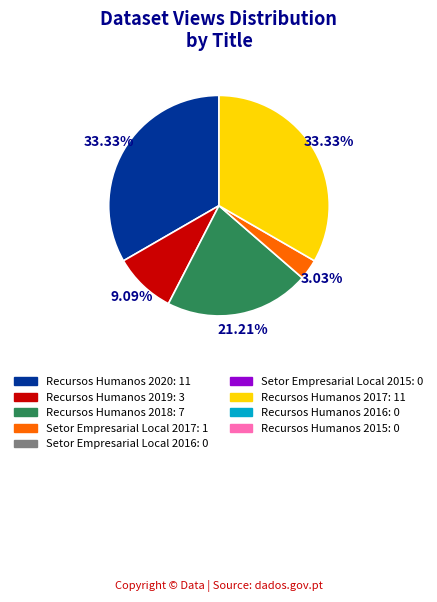

Does any single category account for the majority?

No